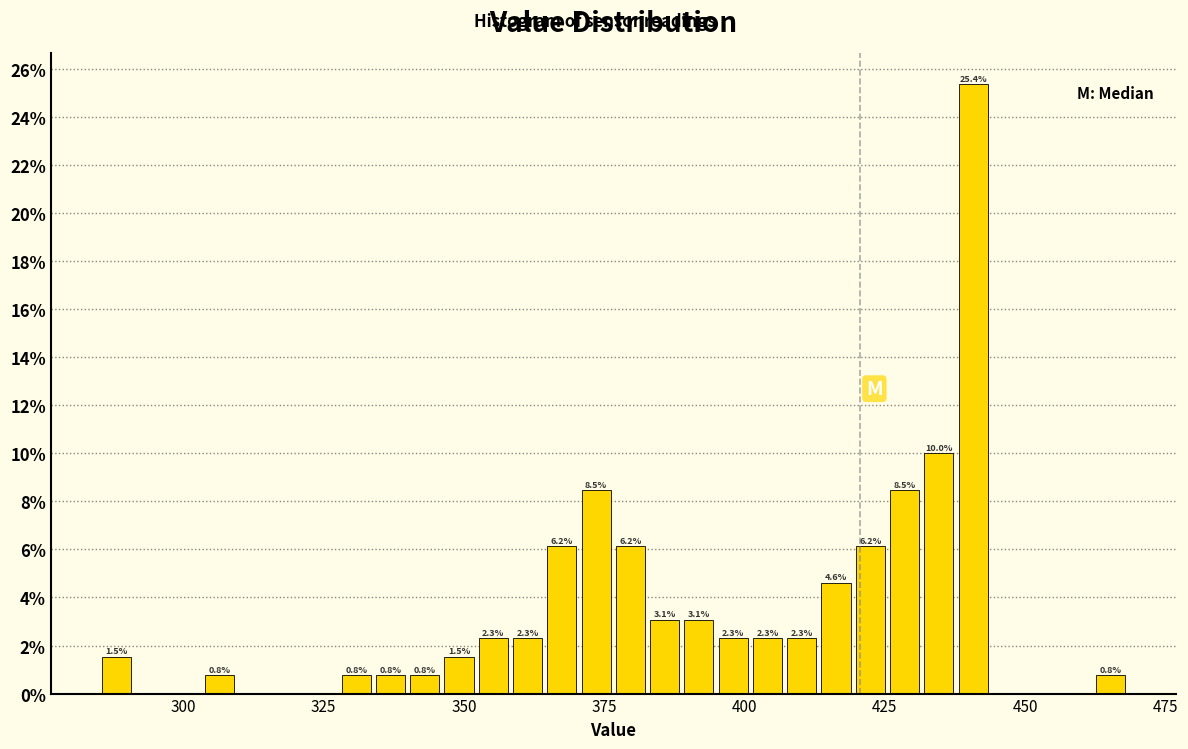

Around what value on the x-axis is the tallest bar? Give the approximate position of its centre, as read against the axis.

440